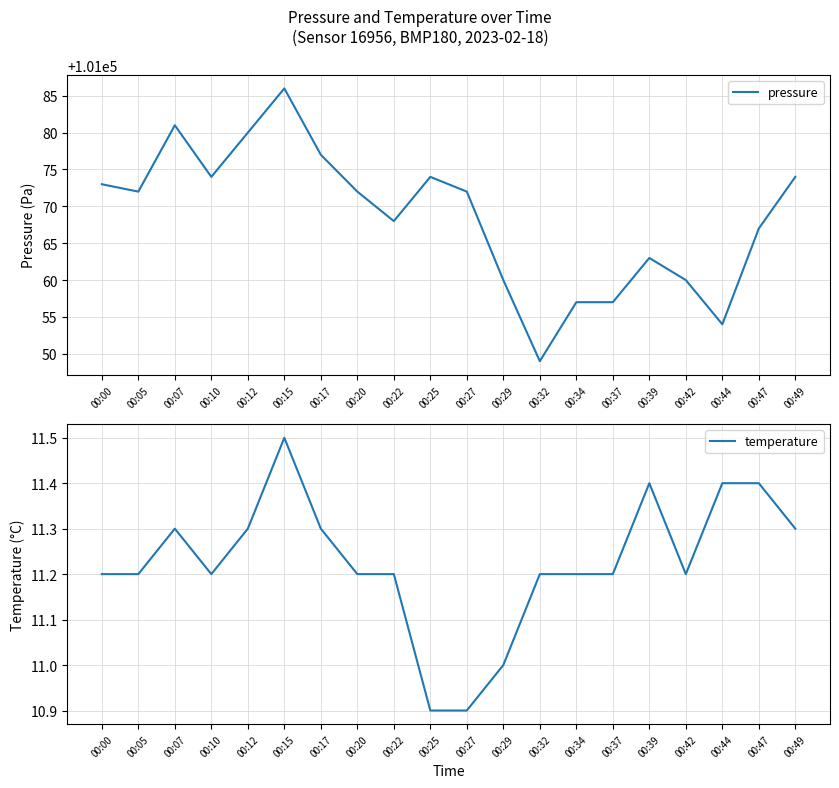

True or false: temperature and pressure intersect in this chart.

False